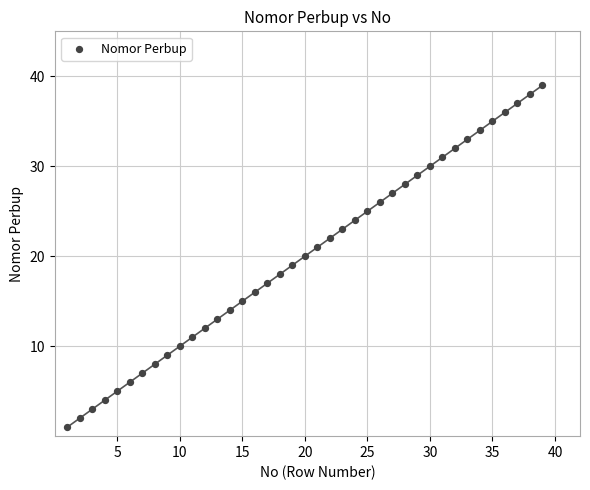

What is the range of Y values (max minus min)?

38